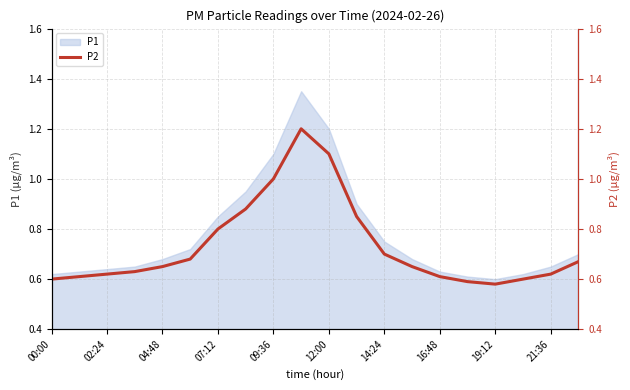

Reading right to left, list all the values displayed in this chart.

0.7	0.6	0.6	0.6	0.6	0.6	0.7	0.7	0.8	1.1	1.2	1.0	0.9	0.8	0.7	0.7	0.6	0.6	0.6	0.6